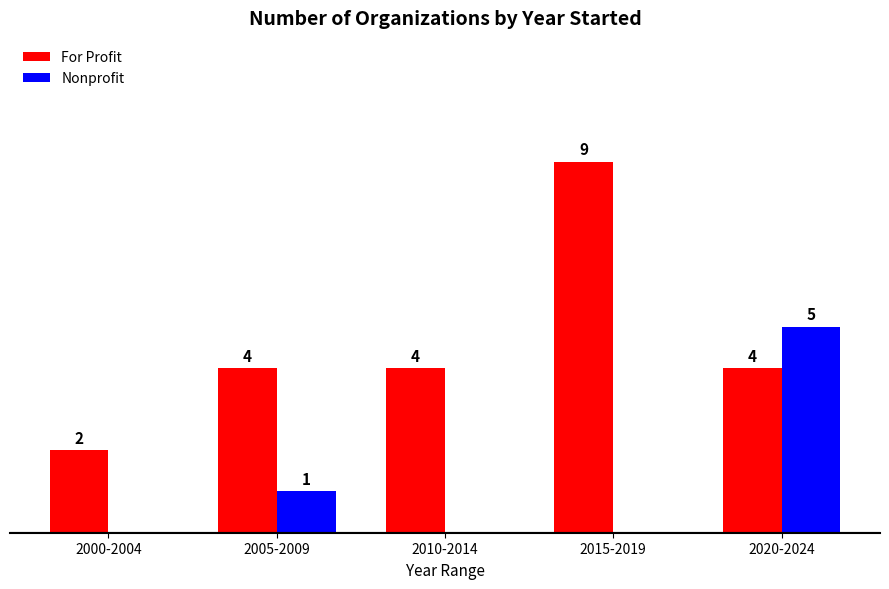

Is the value of Nonprofit at 2010-2014 greater than the value of For Profit at 2015-2019?

No